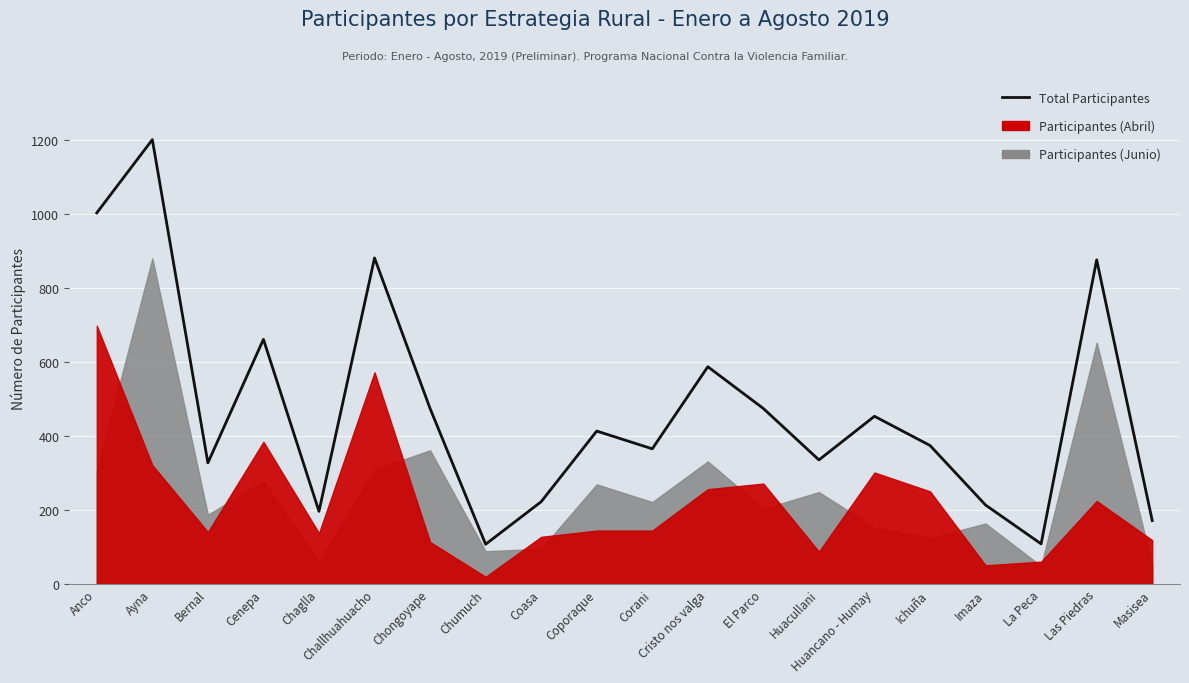

List the labels in order of value, largest first.

Ayna, Anco, Challhuahuacho, Las Piedras, Cenepa, Cristo nos valga, Chongoyape, El Parco, Huancano - Humay, Coporaque, Ichuña, Corani, Huacullani, Bernal, Coasa, Imaza, Chaglla, Masisea, La Peca, Chumuch